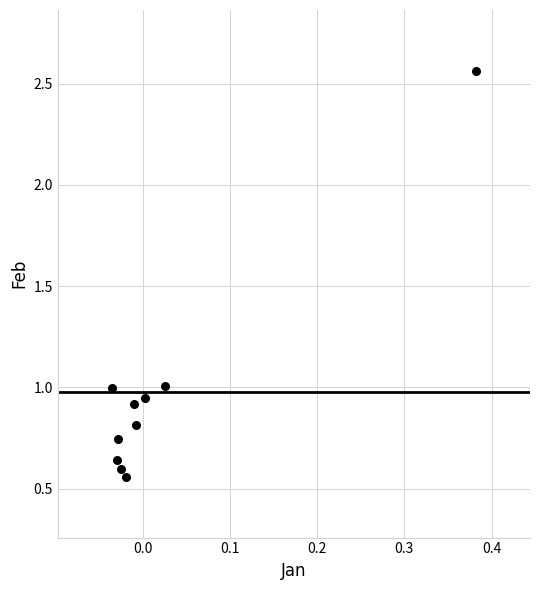

What is the range of X values (max minus min)?

0.4